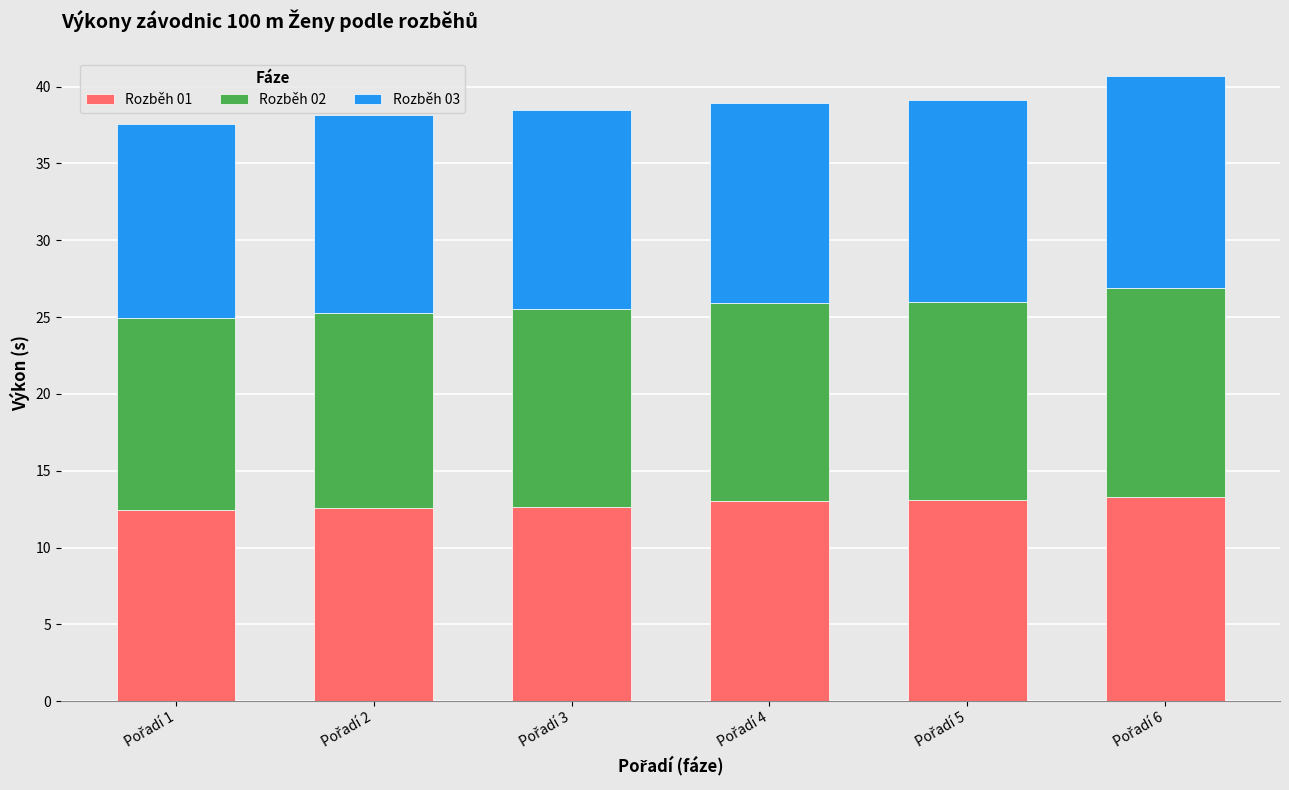

What is the average value of the Rozběh 01 series?

12.8